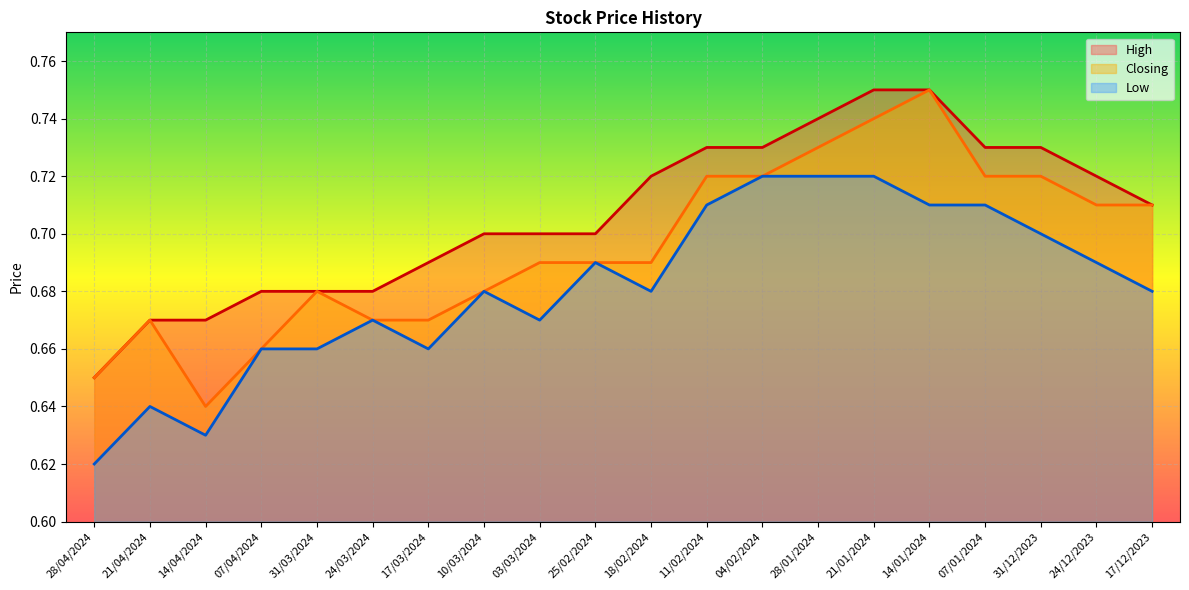

Reading left to right, list all the values displayed in this chart.

High: 0.7	0.7	0.7	0.7	0.7	0.7	0.7	0.7	0.7	0.7	0.7	0.7	0.7	0.7	0.8	0.8	0.7	0.7	0.7	0.7
Closing: 0.7	0.7	0.6	0.7	0.7	0.7	0.7	0.7	0.7	0.7	0.7	0.7	0.7	0.7	0.7	0.8	0.7	0.7	0.7	0.7
Low: 0.6	0.6	0.6	0.7	0.7	0.7	0.7	0.7	0.7	0.7	0.7	0.7	0.7	0.7	0.7	0.7	0.7	0.7	0.7	0.7